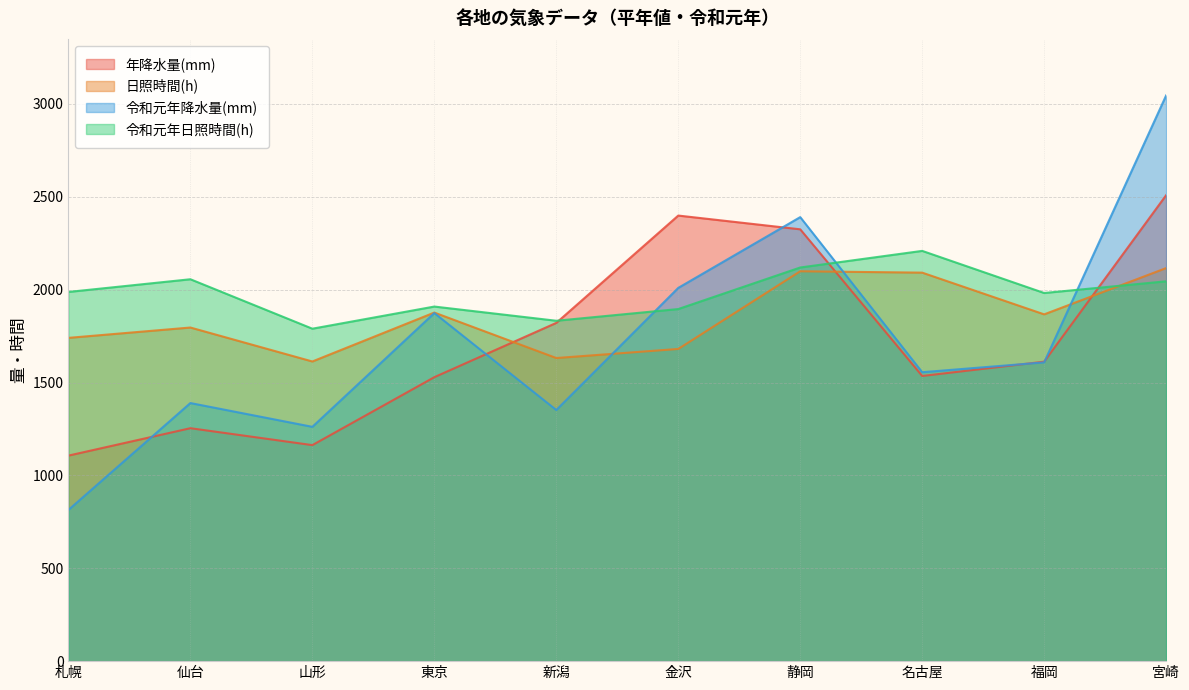

What is the value of the 令和元年日照時間(h) point at the 7th from the left?

2119.3